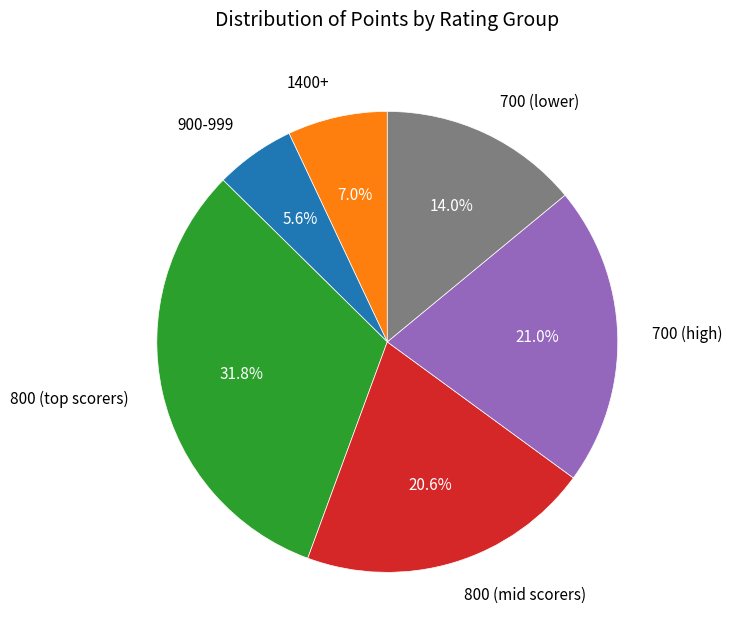

Is 1400+ the majority of the pie?

No